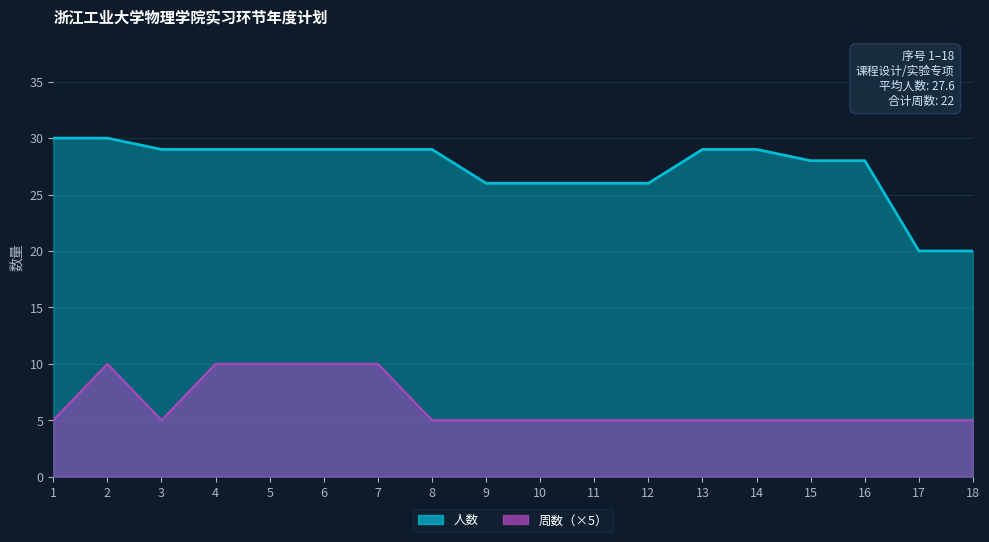

Rank the series at 4 from highest to lowest value.

人数, 周数